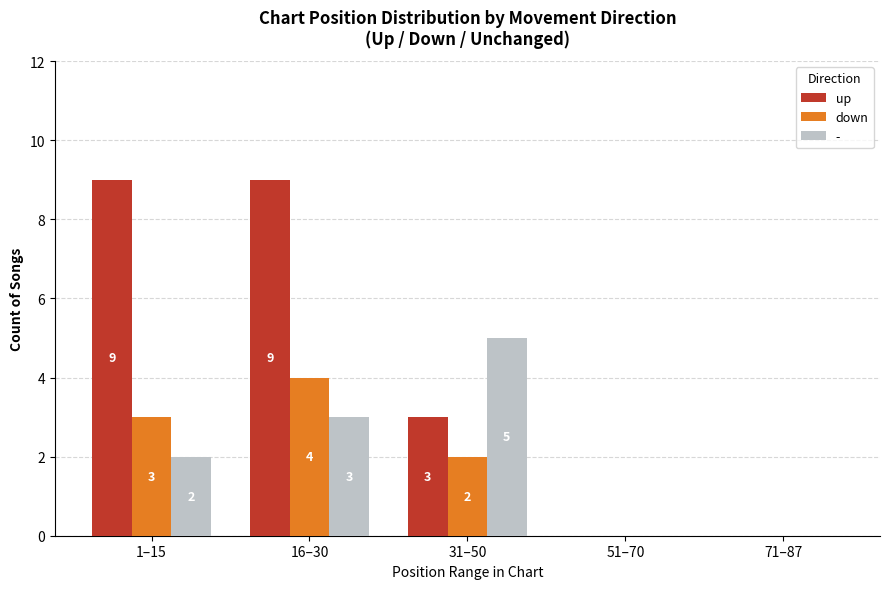

Which series changed the most between 1–15 and 51–70?

up